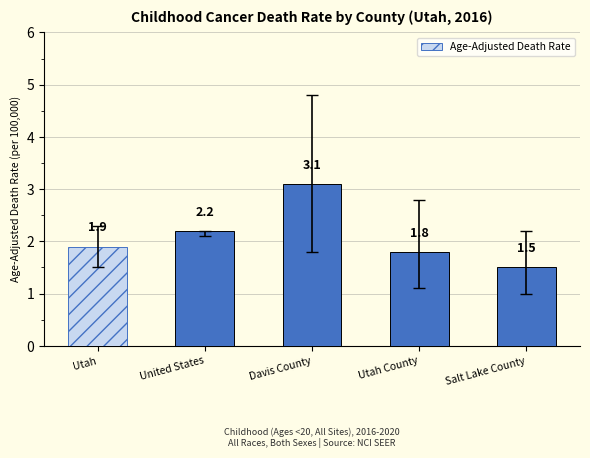

List the labels in order of value, smallest first.

Salt Lake County, Utah County, Utah, United States, Davis County